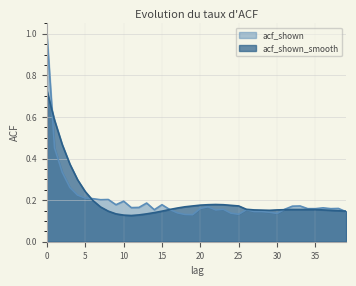

At which category does acf_shown reach its first local peak?

8